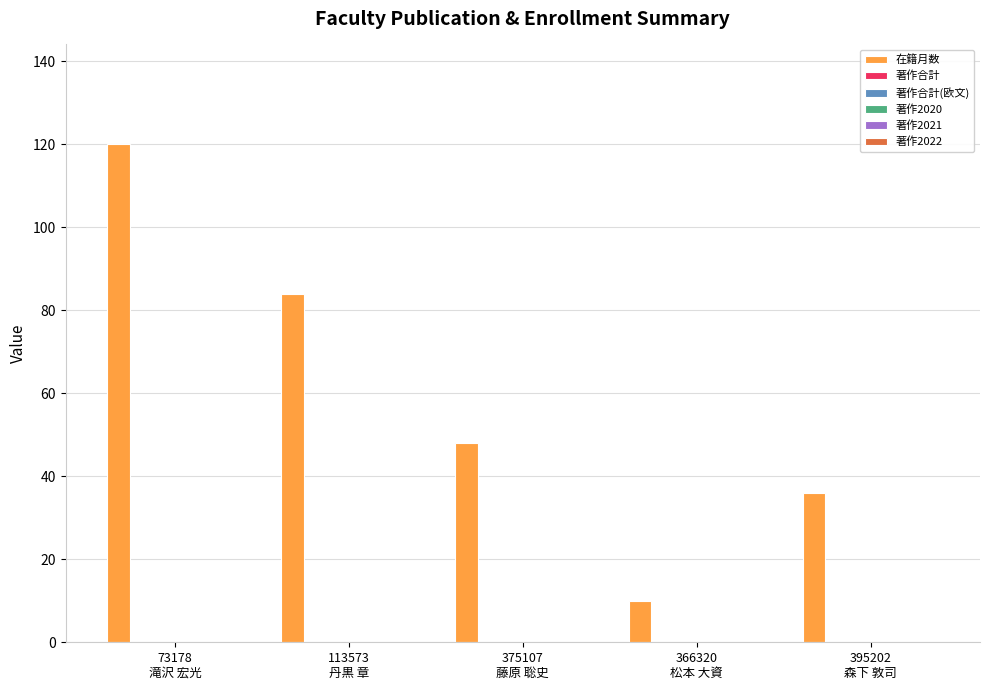

What is the difference between the maximum and second lowest values?

84